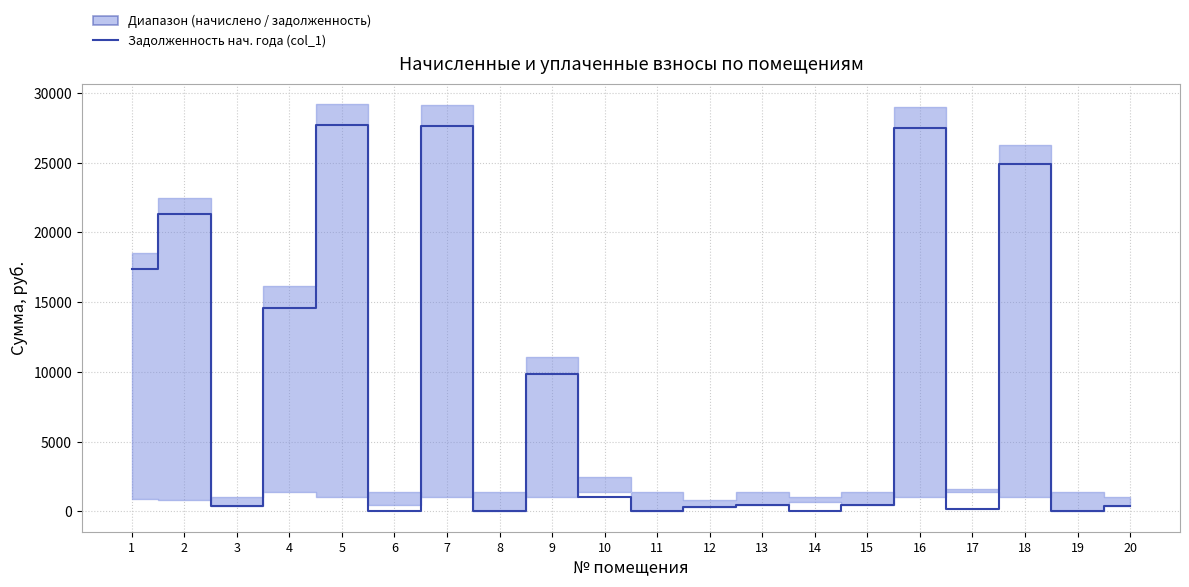

True or false: the data has more than 0 interior local peaks.

True